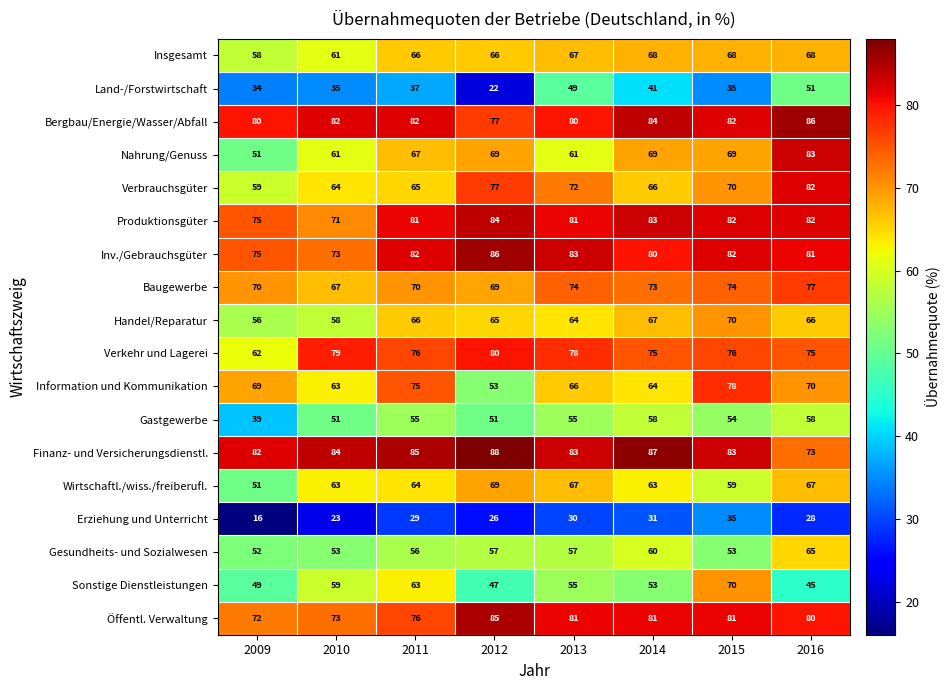

What is the difference between the Information und Kommunikation values at 2011 and 2009?

6